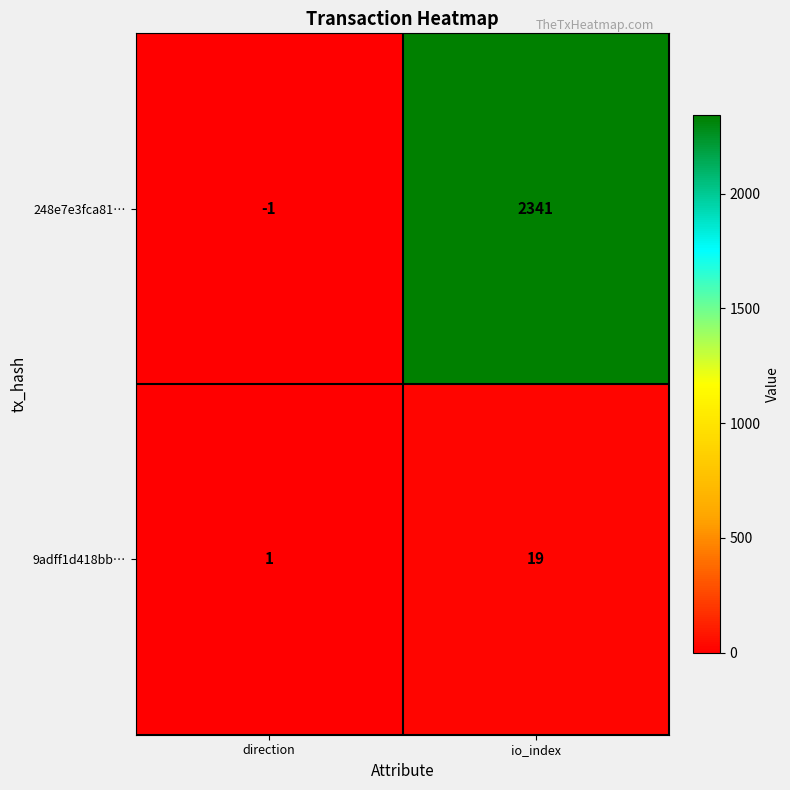

At which label is 248e7e3fca81… closest to 1170?

direction